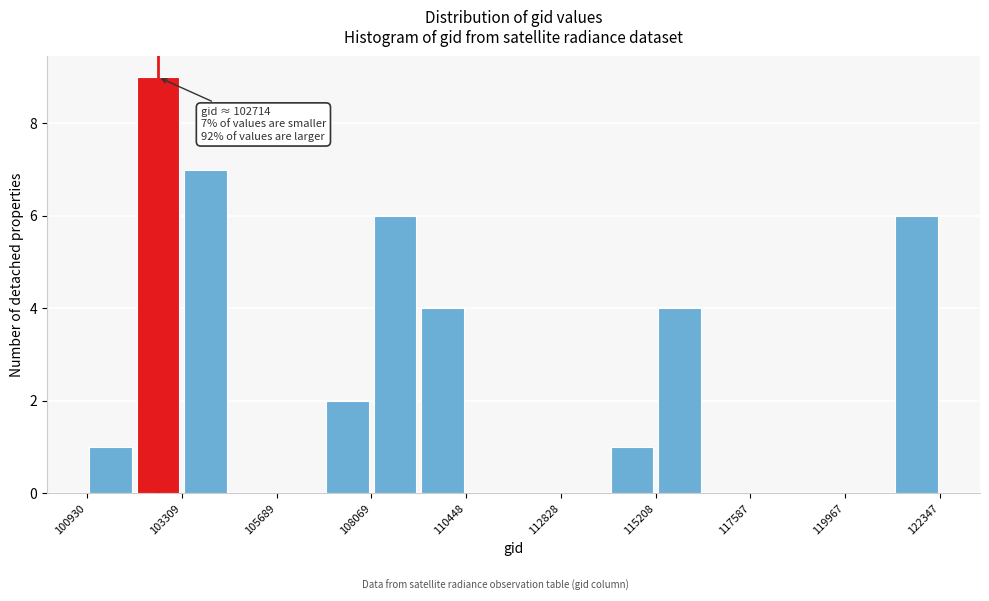

Around what value on the x-axis is the tallest bar? Give the approximate position of its centre, as read against the axis.

102500